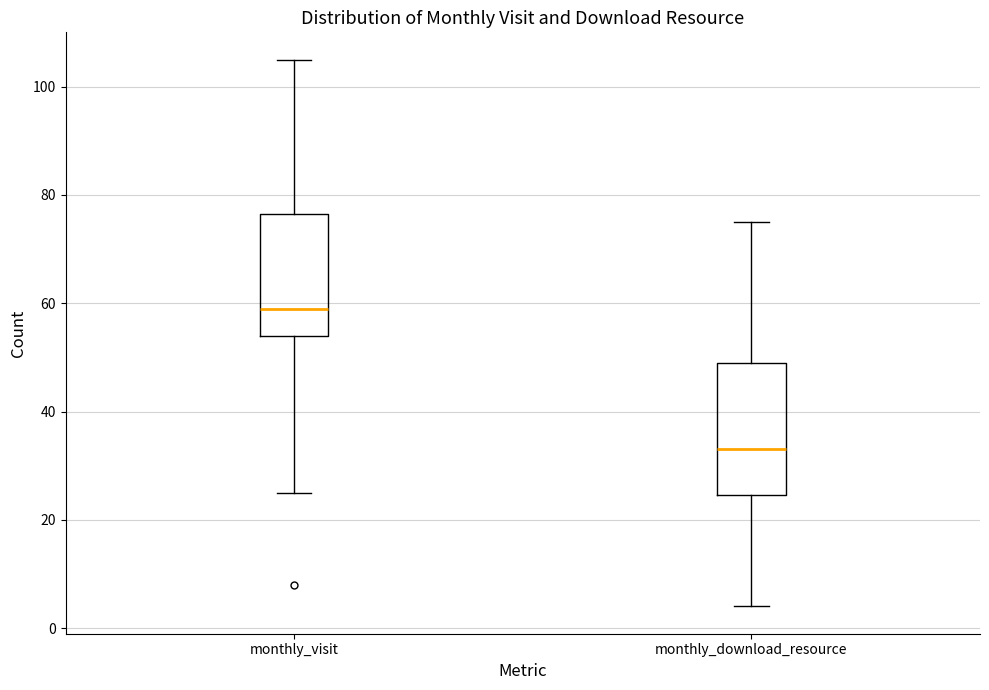

Which box is the tallest, from its lower edge to its upper edge?

monthly_download_resource